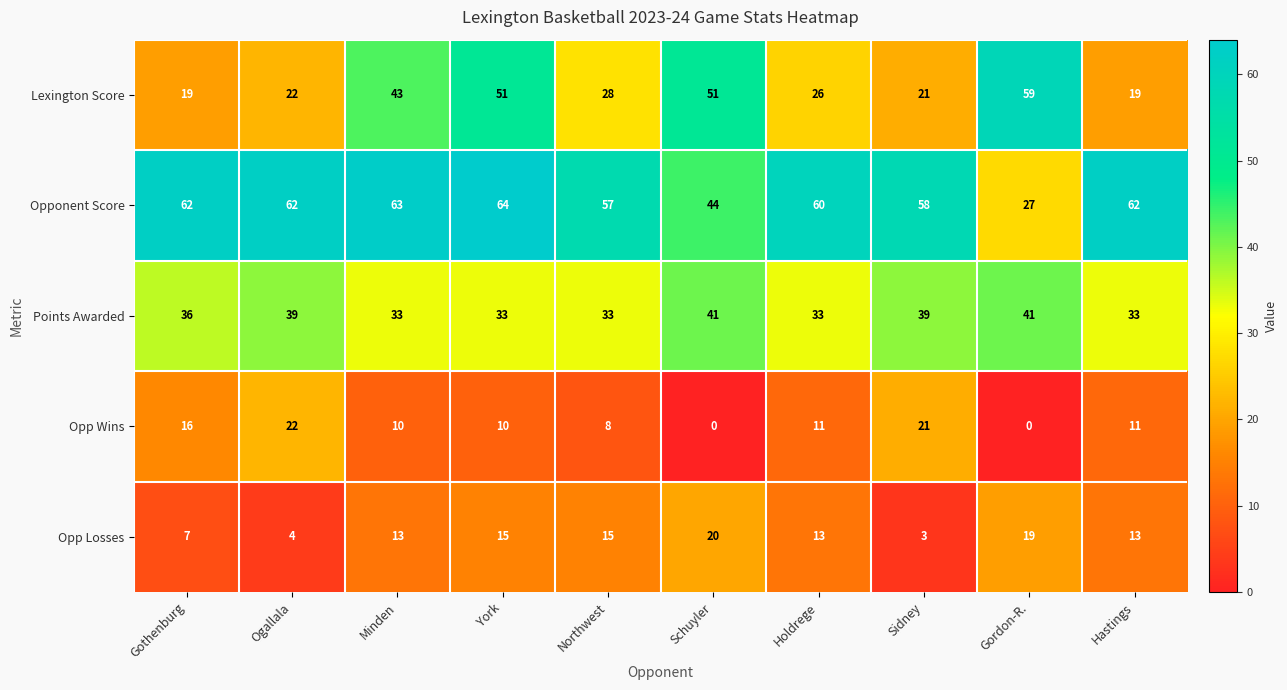

Which series changed the most between York and Northwest?

Lexington Score